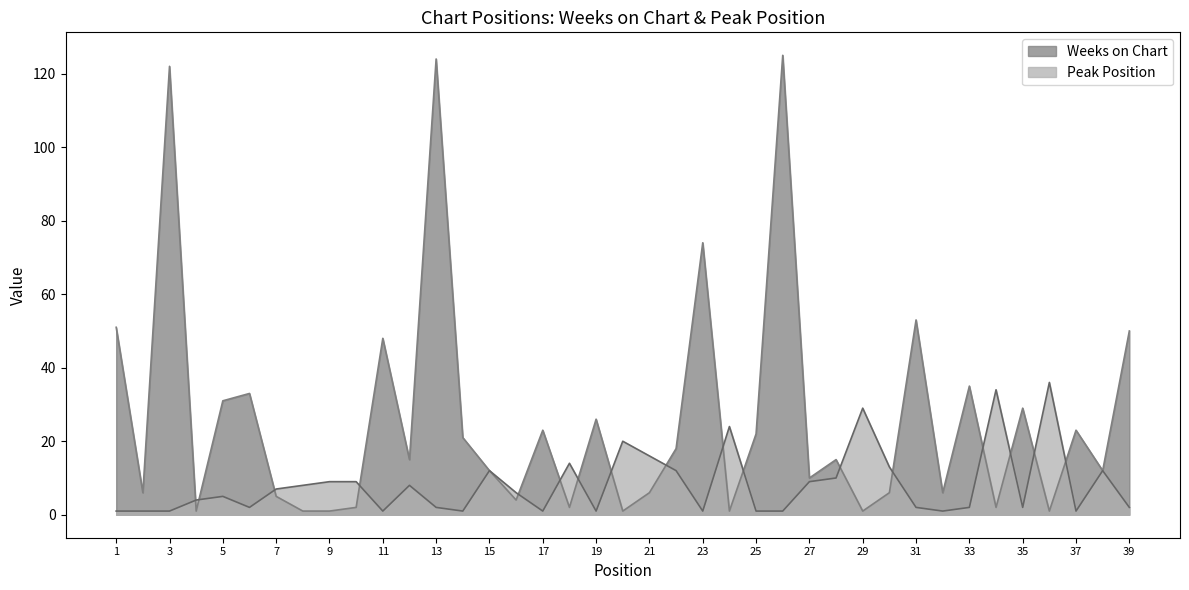

At which label is Weeks on Chart closest to 63?

31